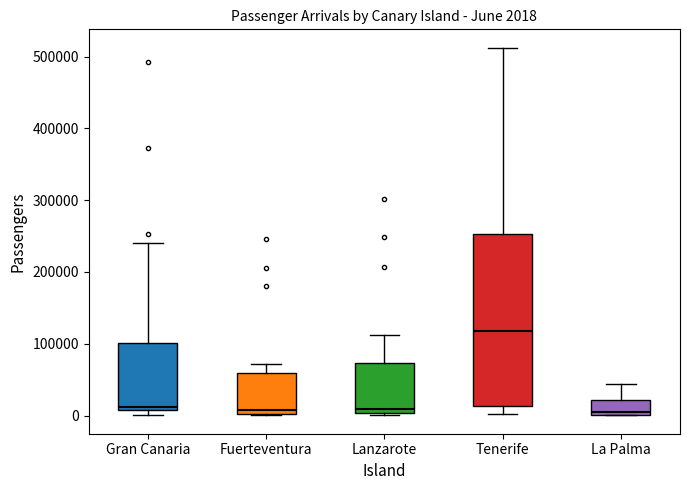

Which box has the highest median line?

Tenerife